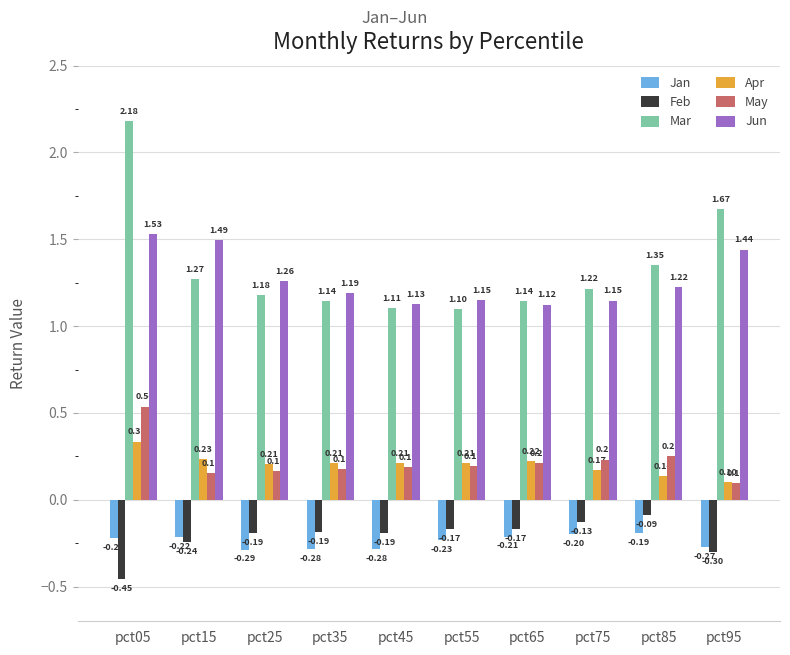

What is the sum of all Mar values?

13.4